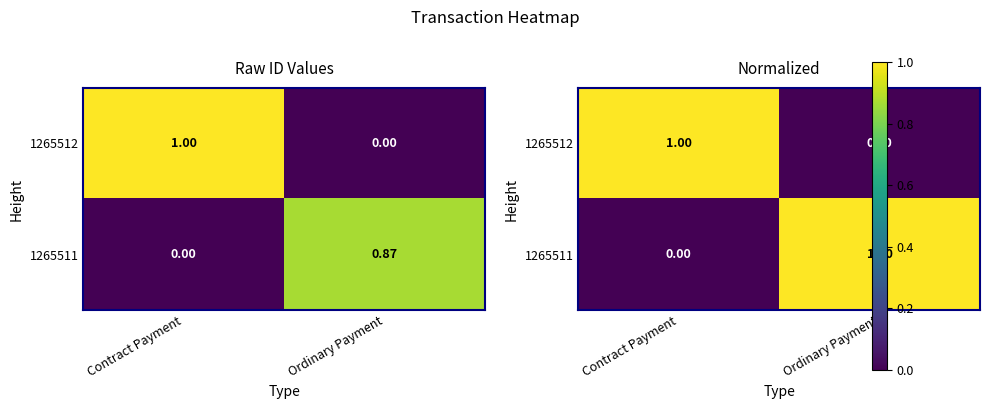

What is the sum of all 1265512 values?

1